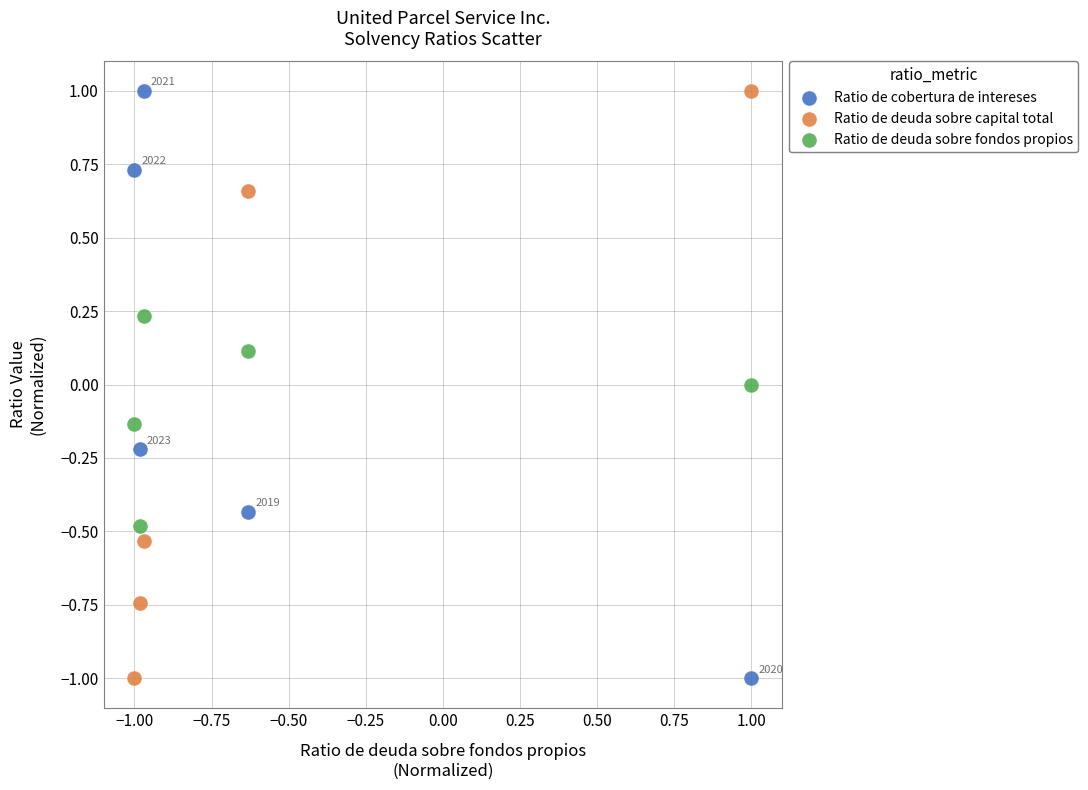

What is the X range (max minus min) for the scatter plot?

2.0